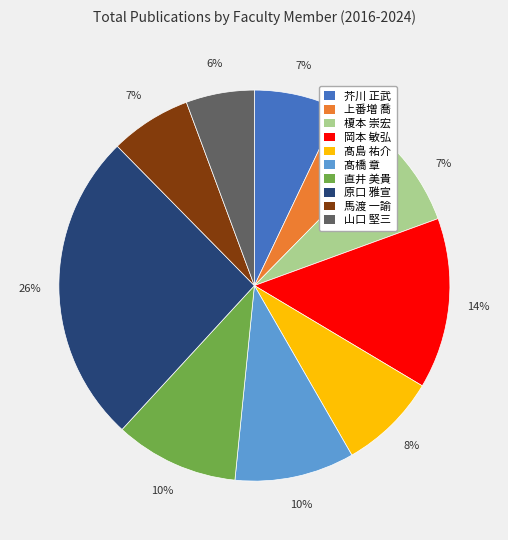

Between 芥川 正武 and 岡本 敏弘, which is larger?

岡本 敏弘